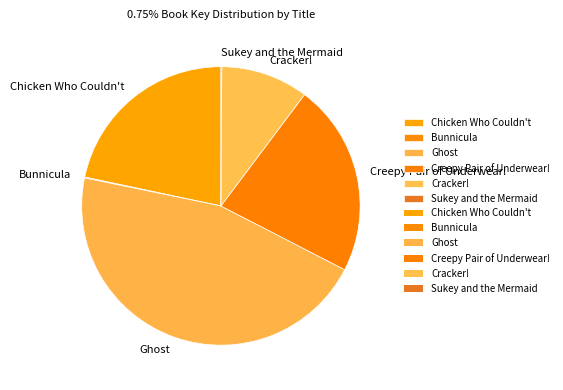

Is there a majority slice in this chart?

No